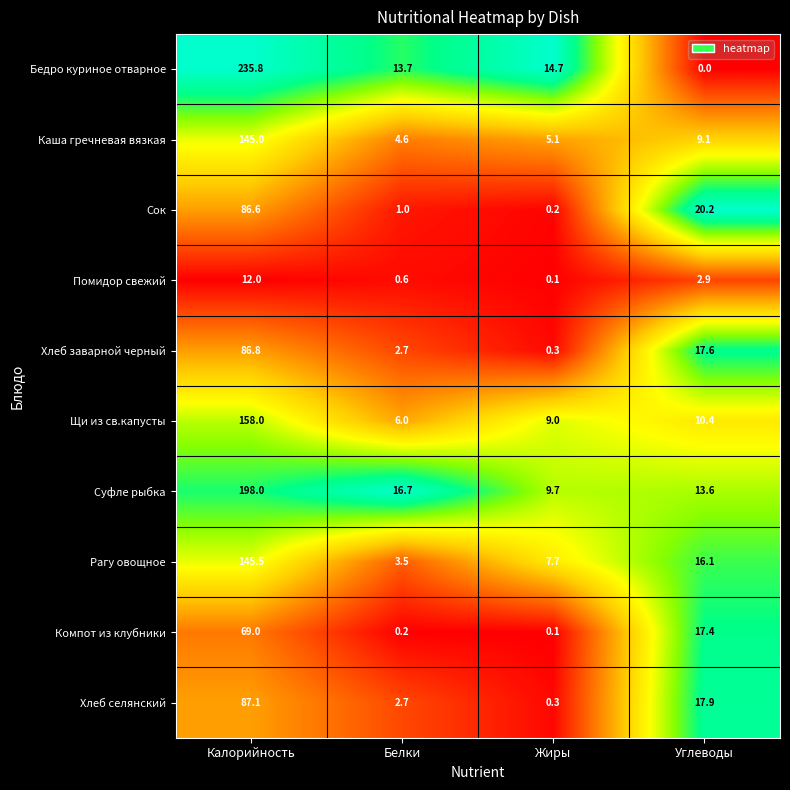

List the series in order of their peak value, highest first.

Бедро куриное отварное, Суфле рыбка, Щи из св.капусты, Рагу овощное, Каша гречневая вязкая, Хлеб селянский, Хлеб заварной черный, Сок, Компот из клубники, Помидор свежий